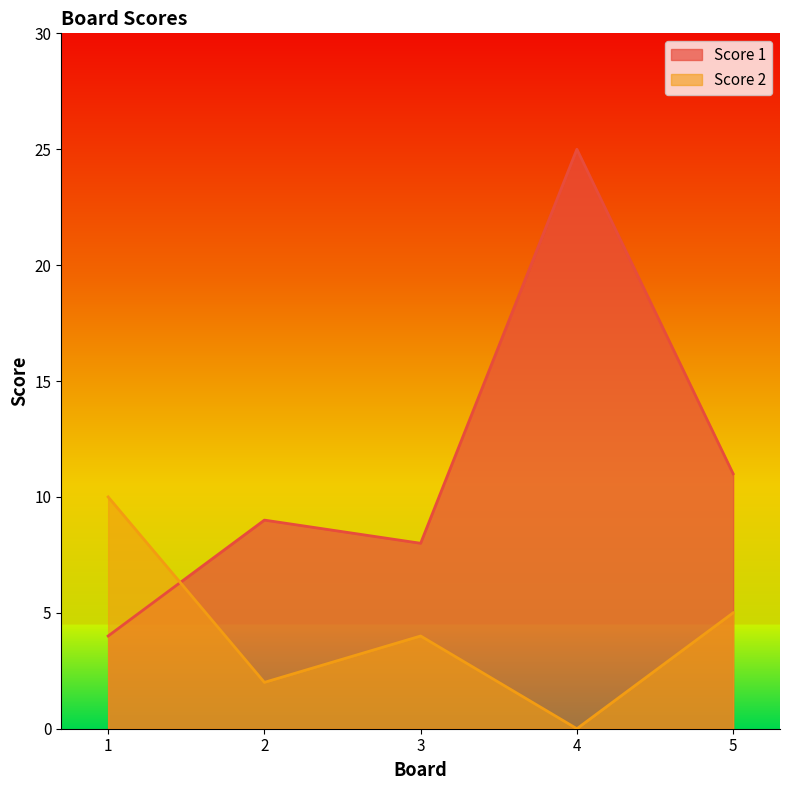

Rank the series by their average value, from highest to lowest.

Score 1, Score 2